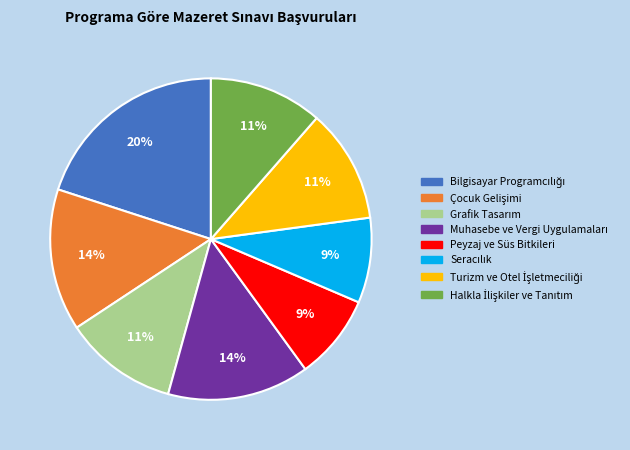

To the nearest percent, what is the average slice percentage?

12%